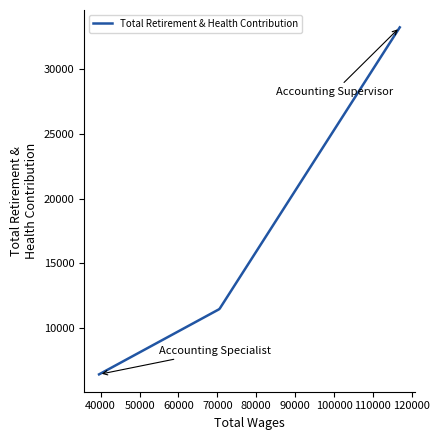

What is the difference between the maximum and minimum values?

26821.0